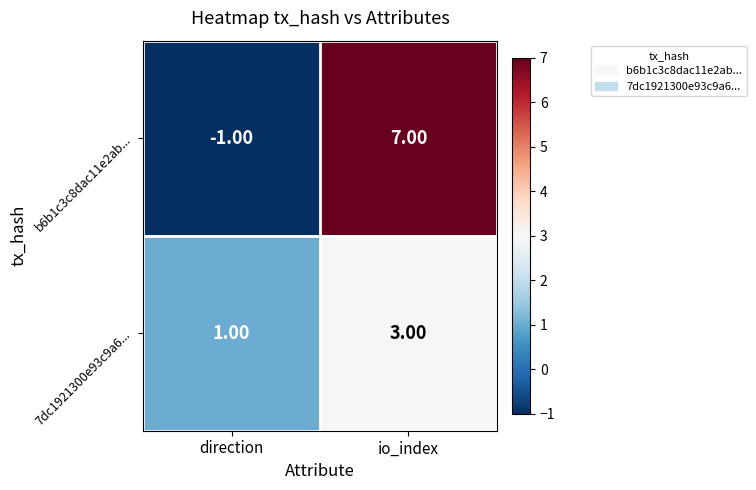

What is the sum of all 7dc1921300e93c9a6... values?

4